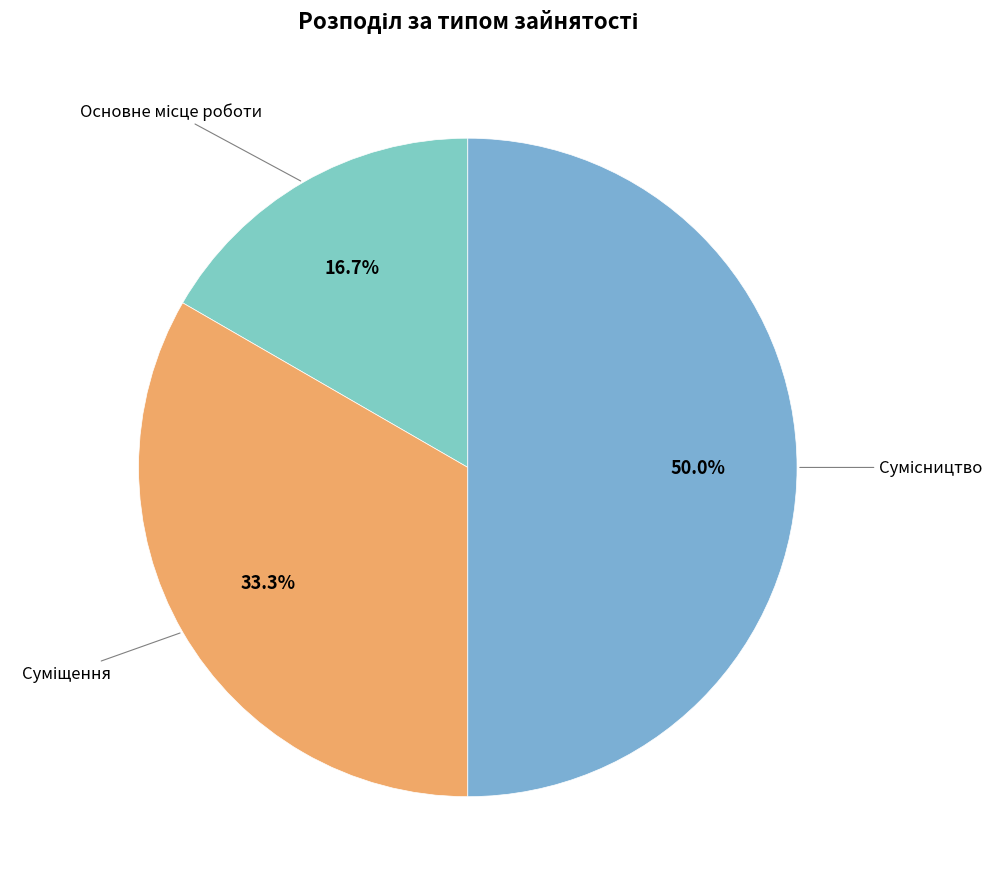

What is the smallest slice in the pie chart?

Основне місце роботи